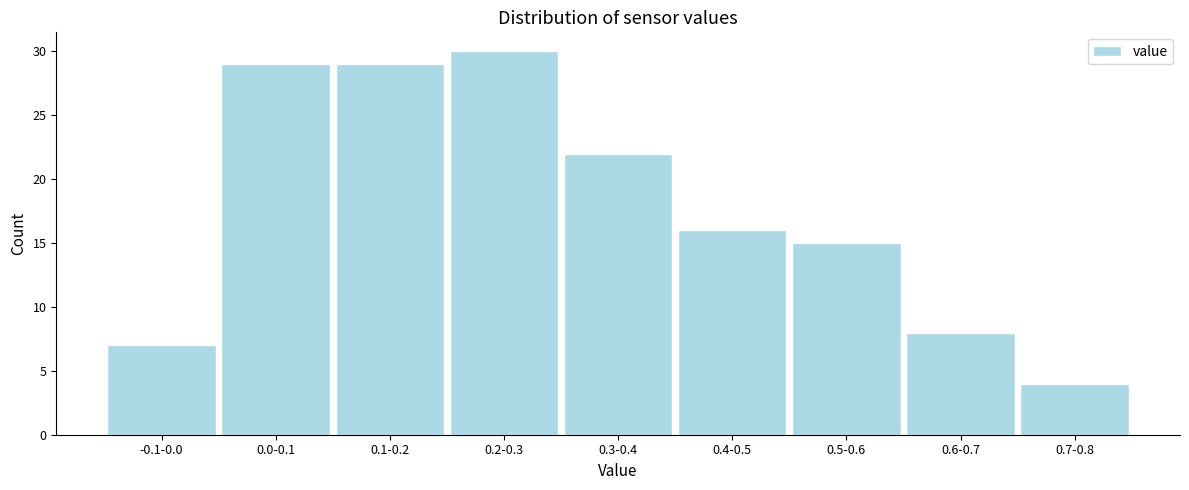

Reading left to right, transcribe all the data shown in this chart.

-0.1-0.0=7	0.0-0.1=29	0.1-0.2=29	0.2-0.3=30	0.3-0.4=22	0.4-0.5=16	0.5-0.6=15	0.6-0.7=8	0.7-0.8=4